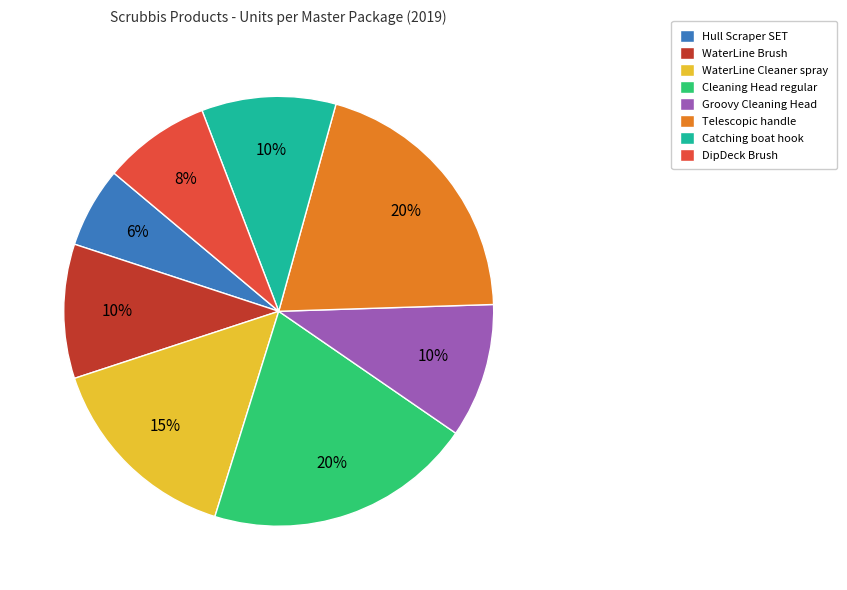

Which slice is the smallest?

Hull Scraper SET